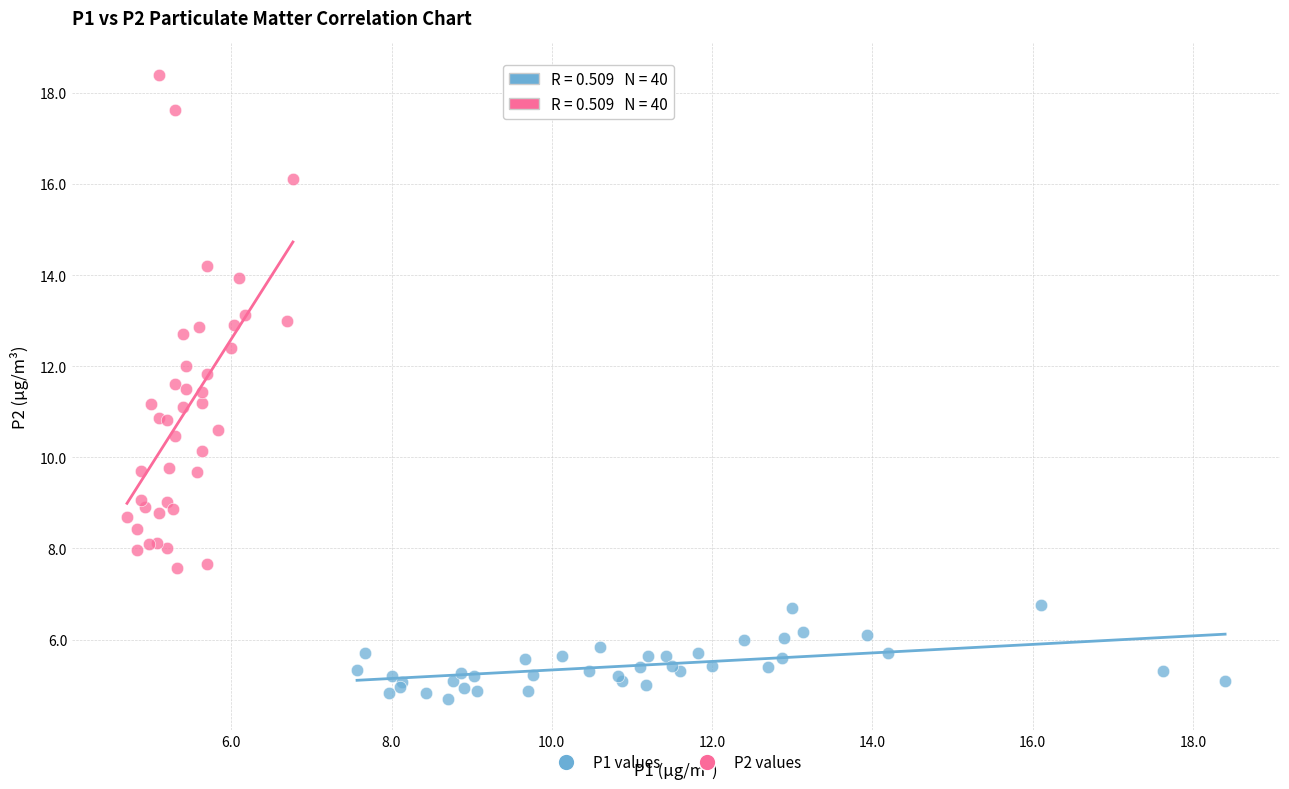

What are all the series names shown in the legend?

P1 values, P2 values